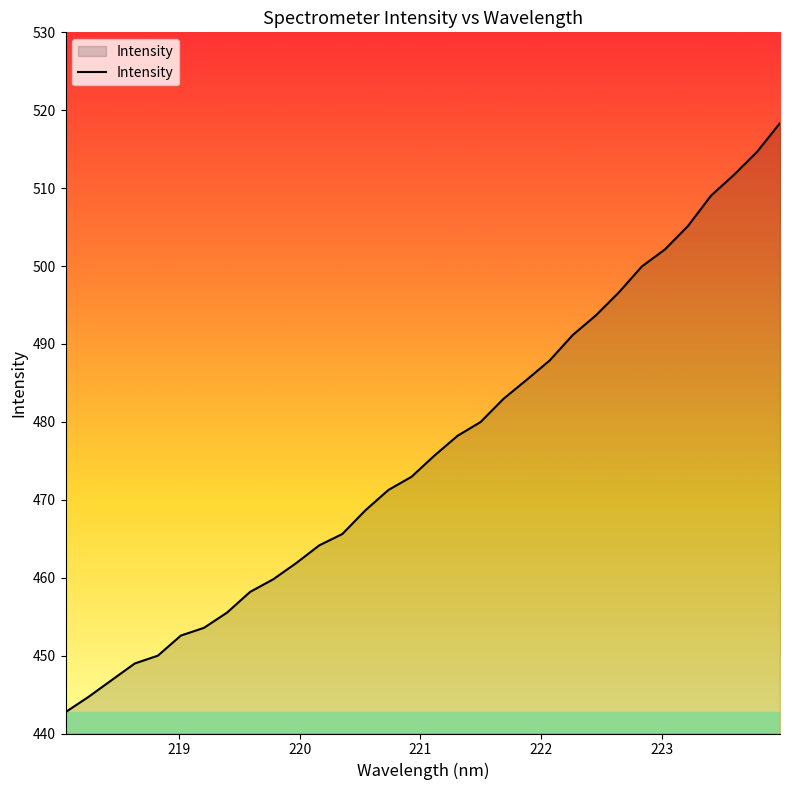

What is the smallest value displayed?

442.7